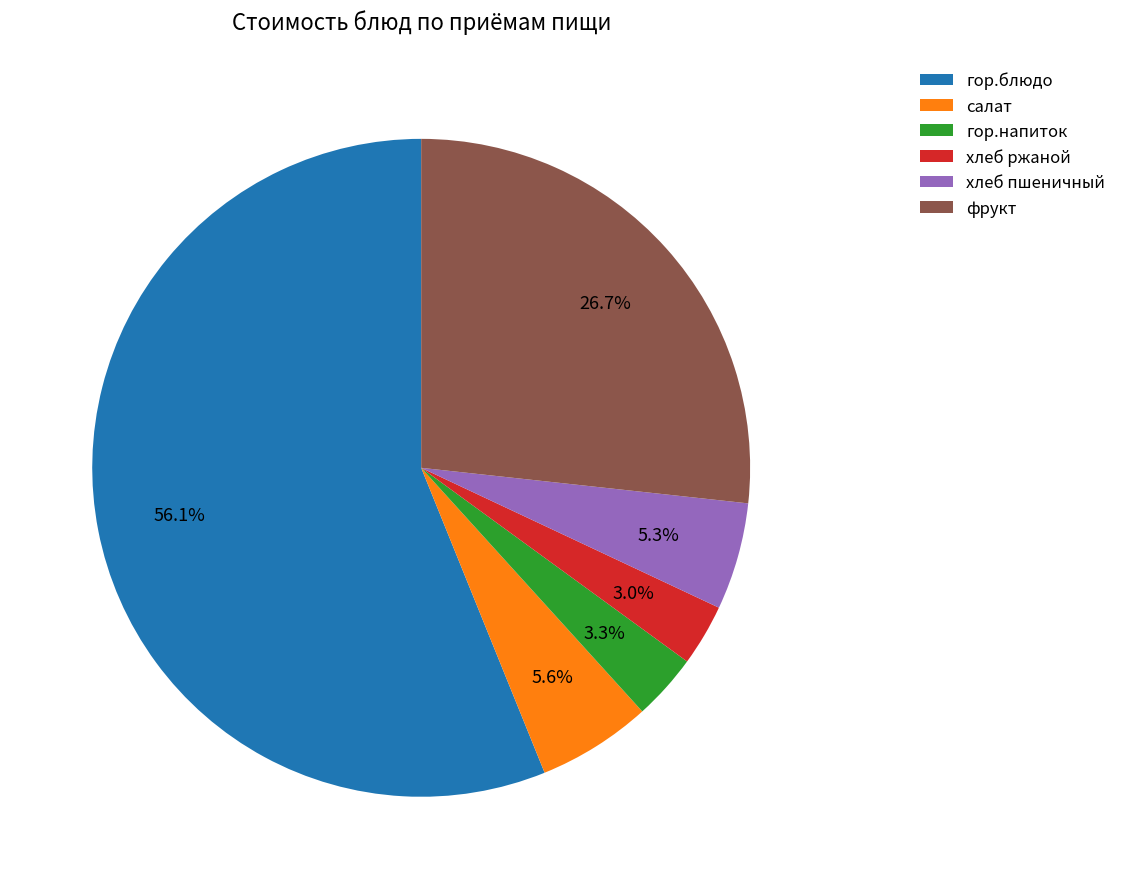

What is the total percentage of фрукт and гор.блюдо?

82.8%